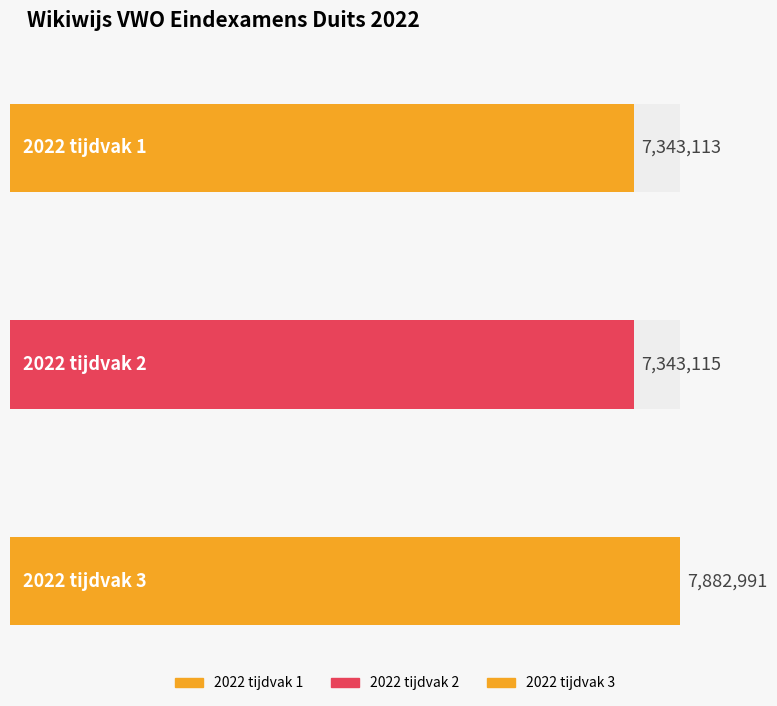

Which label corresponds to the smallest value in the chart?

2022 tijdvak 1